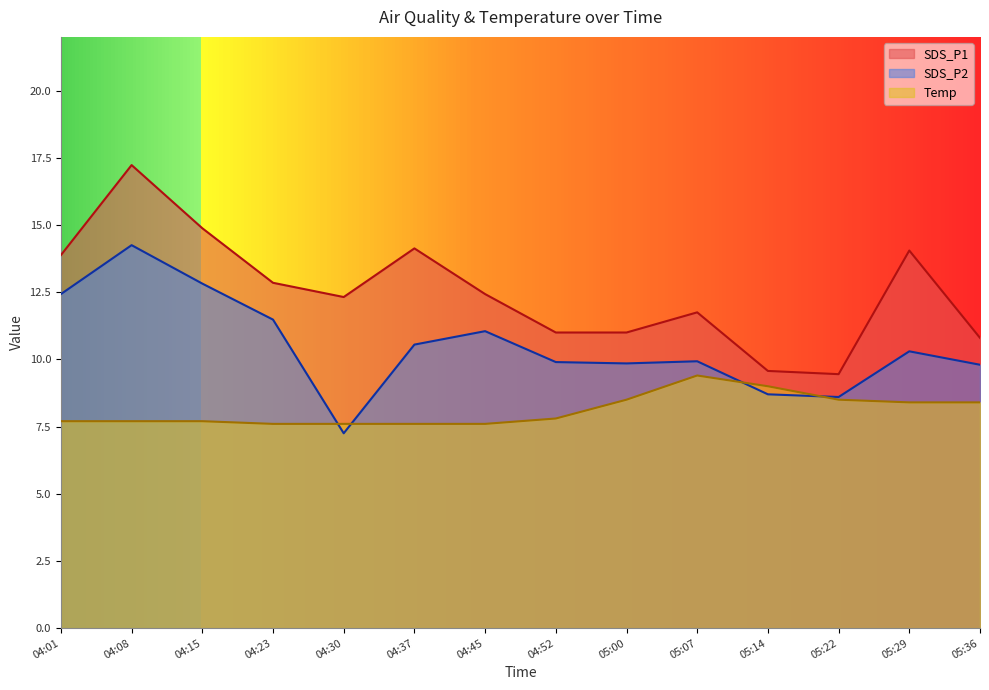

Reading right to left, what are all the values shown in this chart?

SDS_P1: 10.8	14.1	9.4	9.6	11.8	11.0	11.0	12.4	14.1	12.3	12.8	14.9	17.2	13.9
SDS_P2: 9.8	10.3	8.6	8.7	9.9	9.8	9.9	11.1	10.6	7.2	11.5	12.8	14.2	12.4
Temp: 8.4	8.4	8.5	9.0	9.4	8.5	7.8	7.6	7.6	7.6	7.6	7.7	7.7	7.7